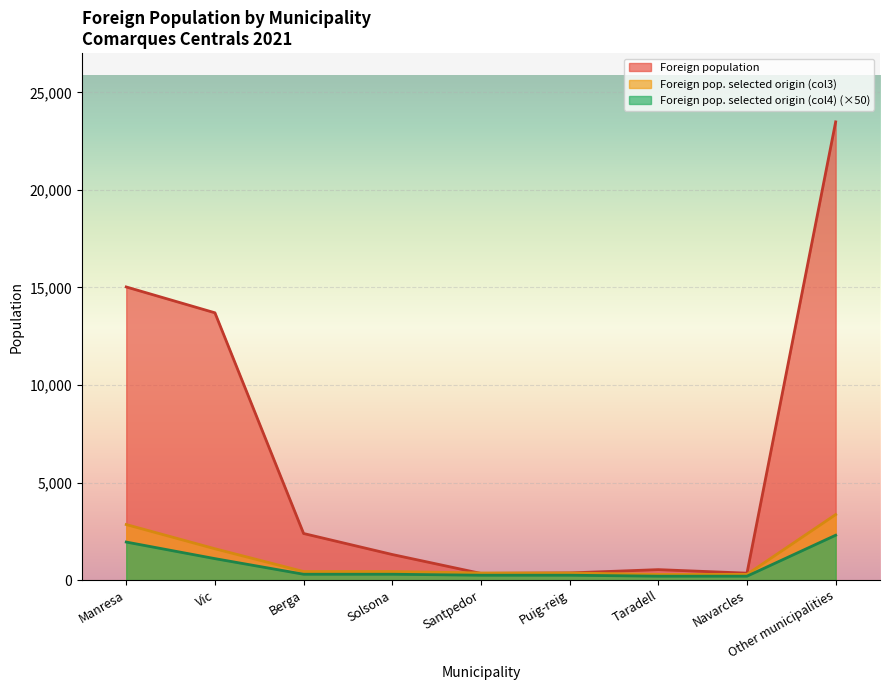

Between Puig-reig and Berga, which is larger?

Berga